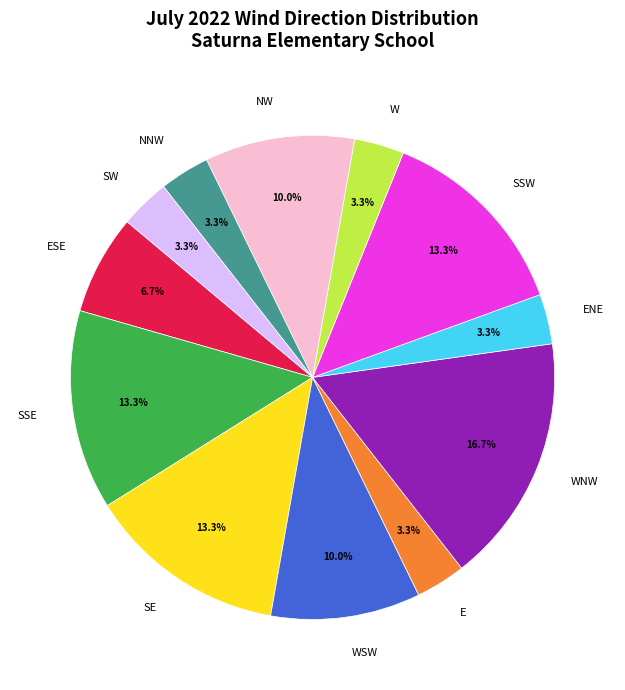

Is it true that NW is 3% of the pie?

False